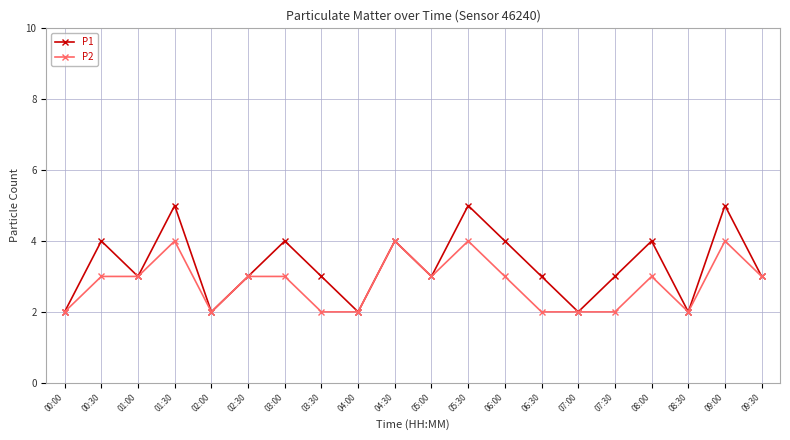

The P1 series shows 3 at 02:00. True or false?

False